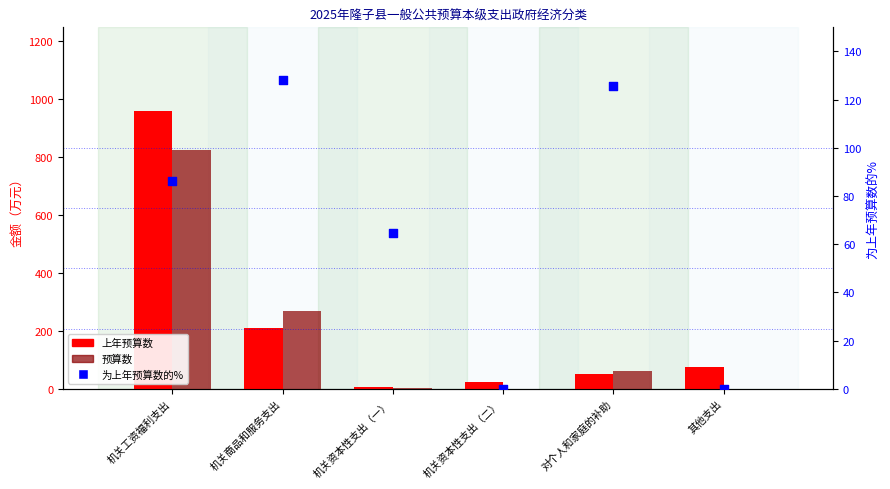

What are all the series names shown in the legend?

上年预算数, 预算数, 为上年预算数的%